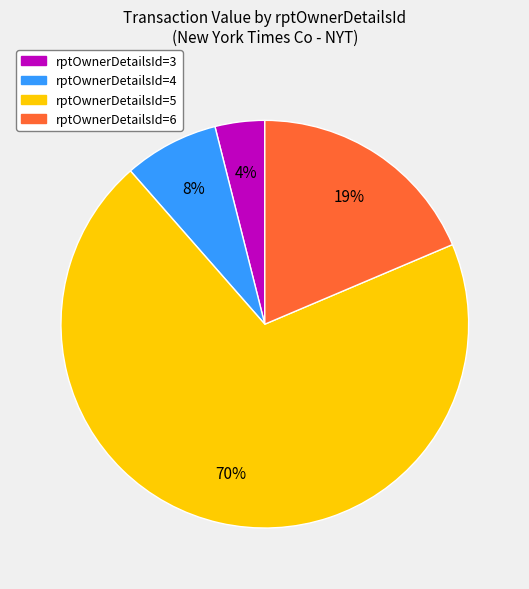

Between rptOwnerDetailsId=6 and rptOwnerDetailsId=3, which is larger?

rptOwnerDetailsId=6